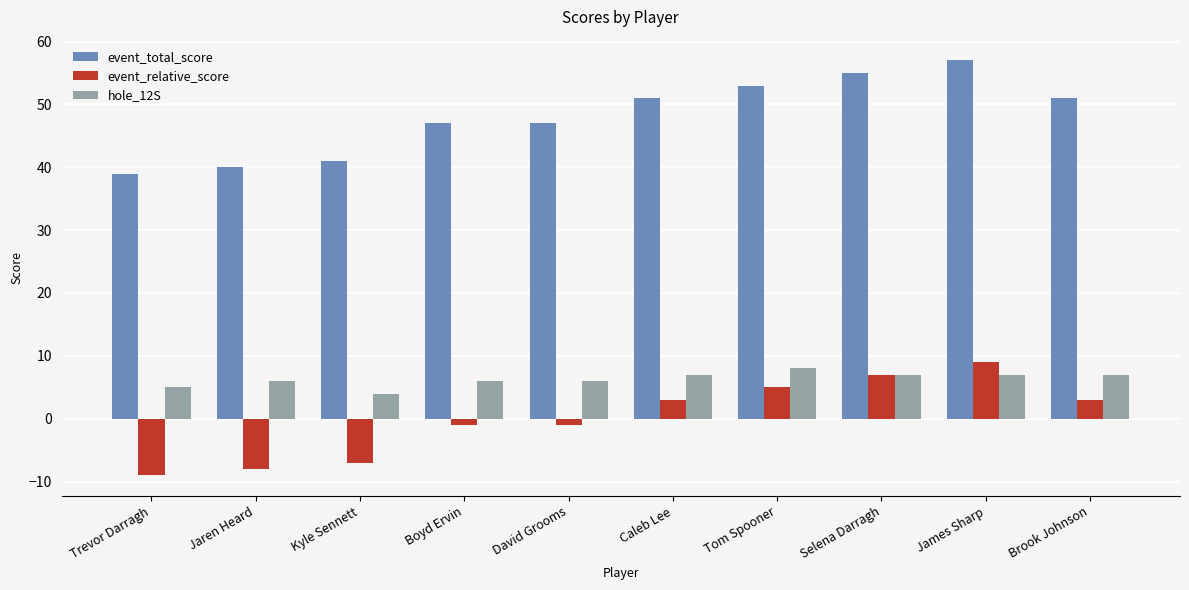

True or false: hole_12S has a value of 12 at James Sharp.

False